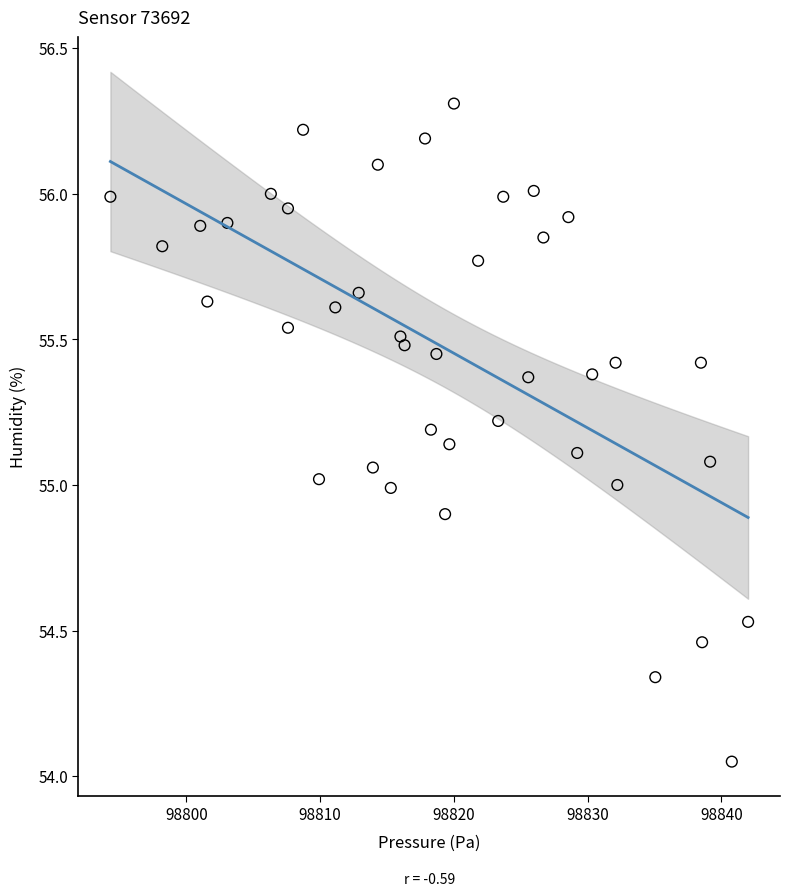

What is the range of Y values (max minus min)?

2.3